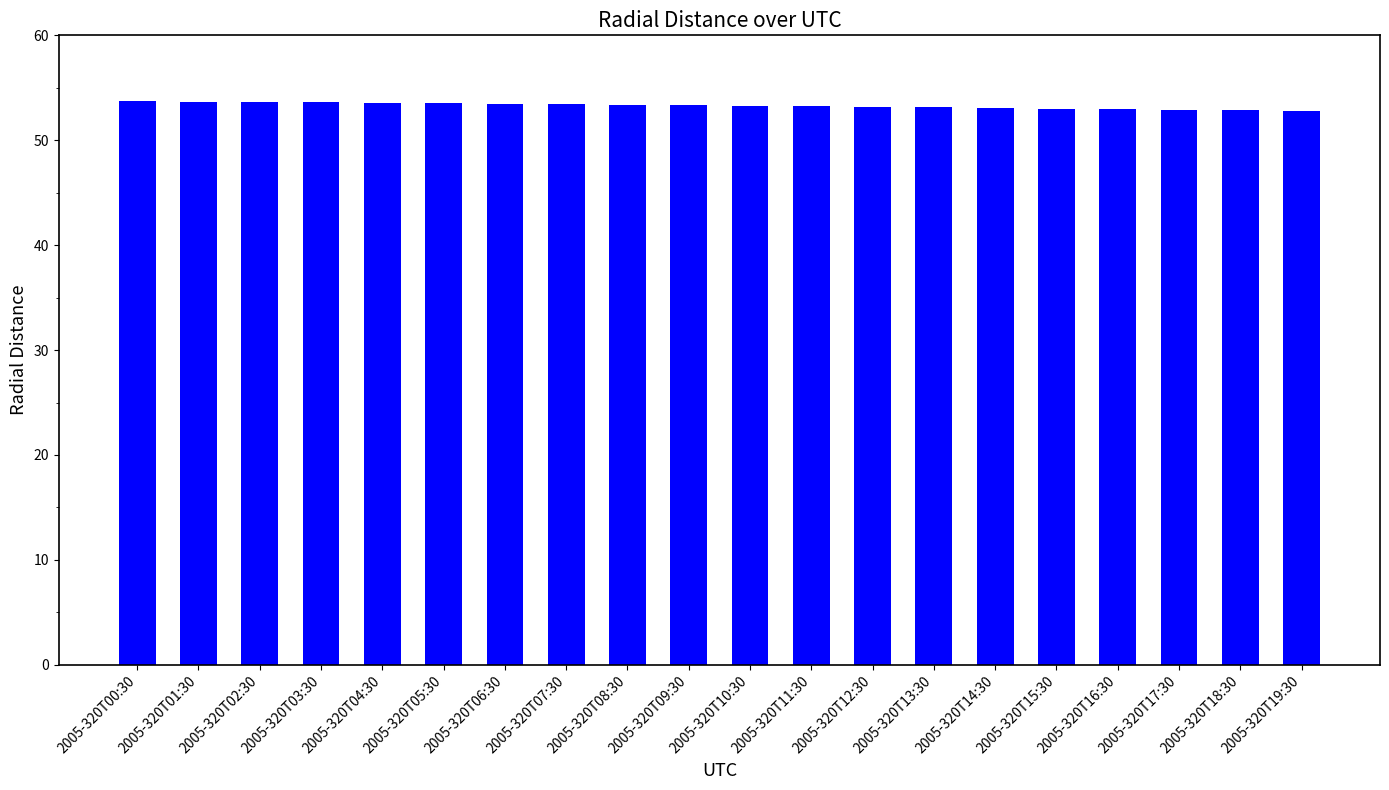

What is the sum of all values?

1065.7